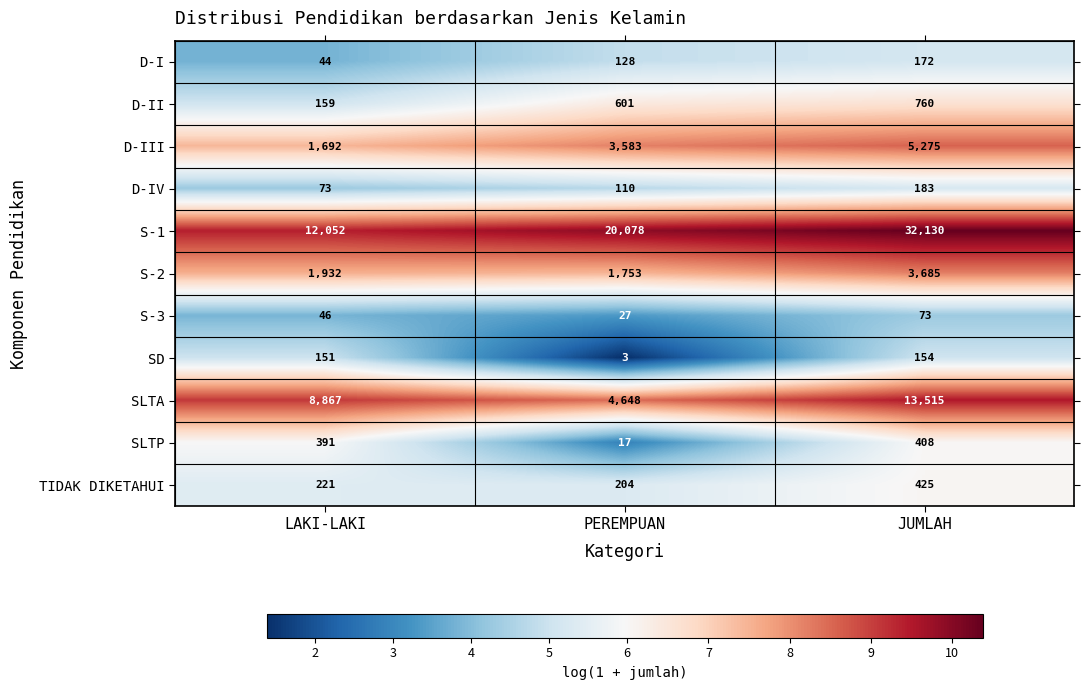

Between PEREMPUAN and JUMLAH, which series saw the biggest shift?

S-1